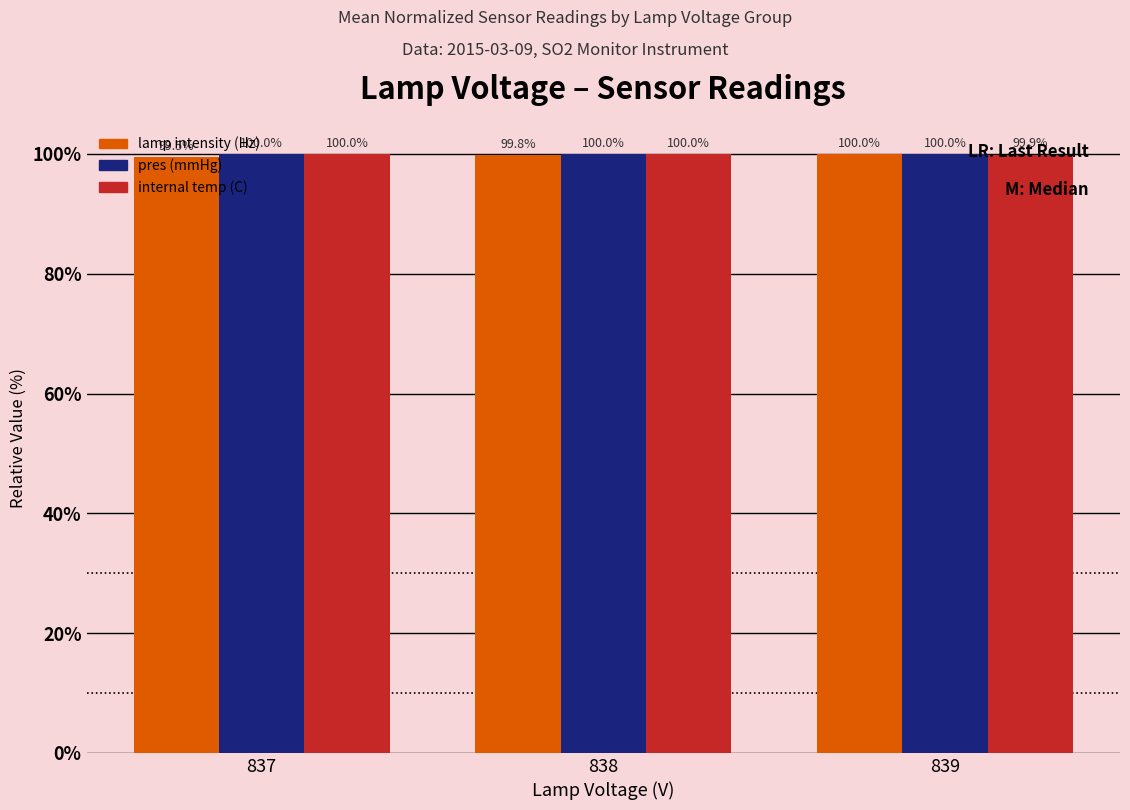

How many data points does each series have?

3